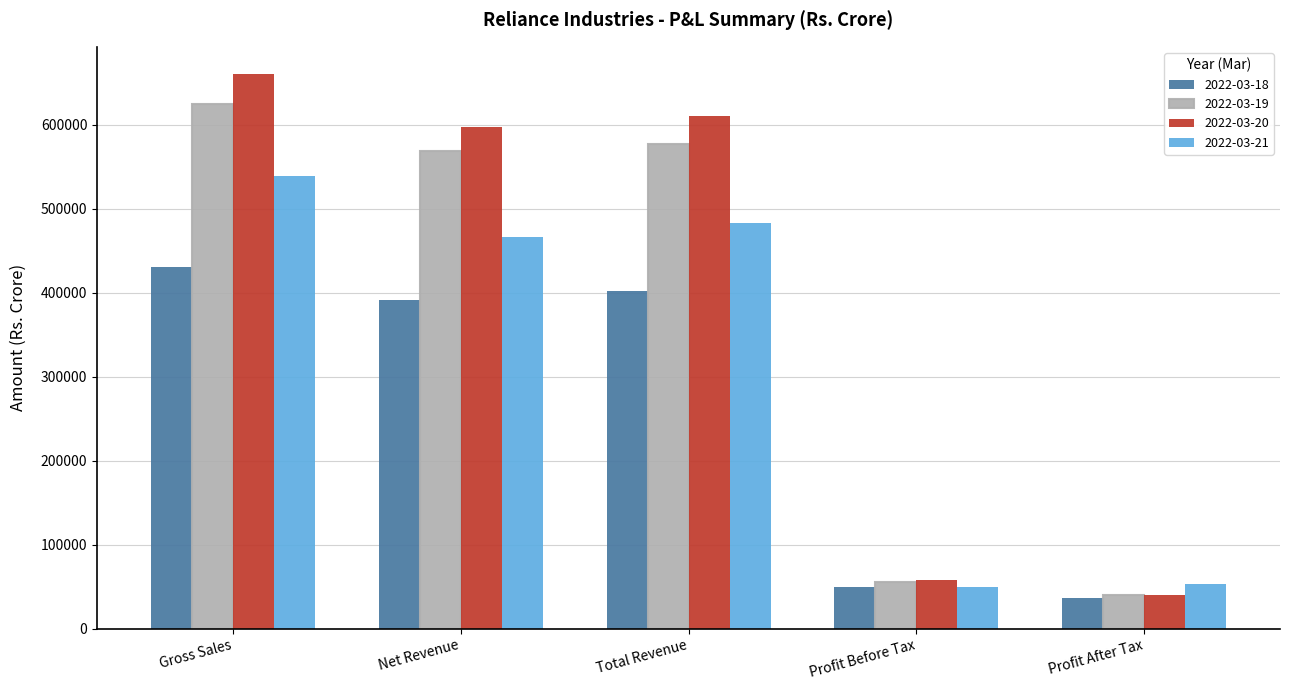

What is the difference between the second highest and minimum values in the 2022-03-20 series?

570926